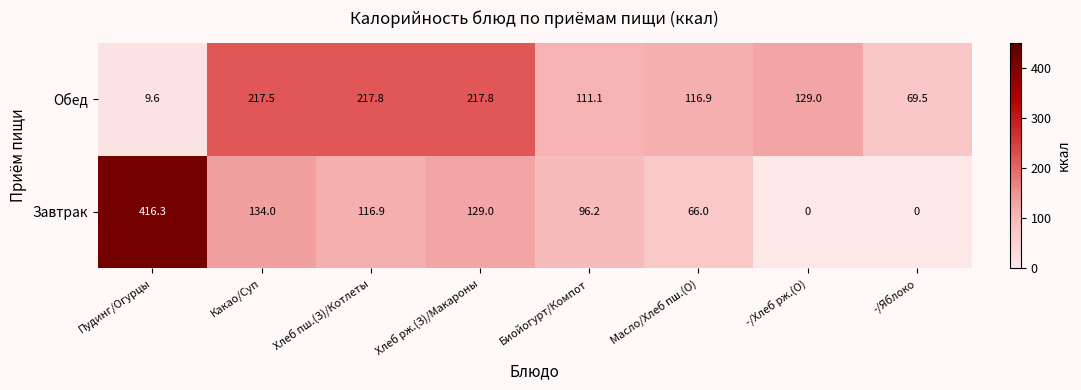

Between Хлеб рж.(З)/Макароны and -/Хлеб рж.(О), which series saw the biggest shift?

Завтрак